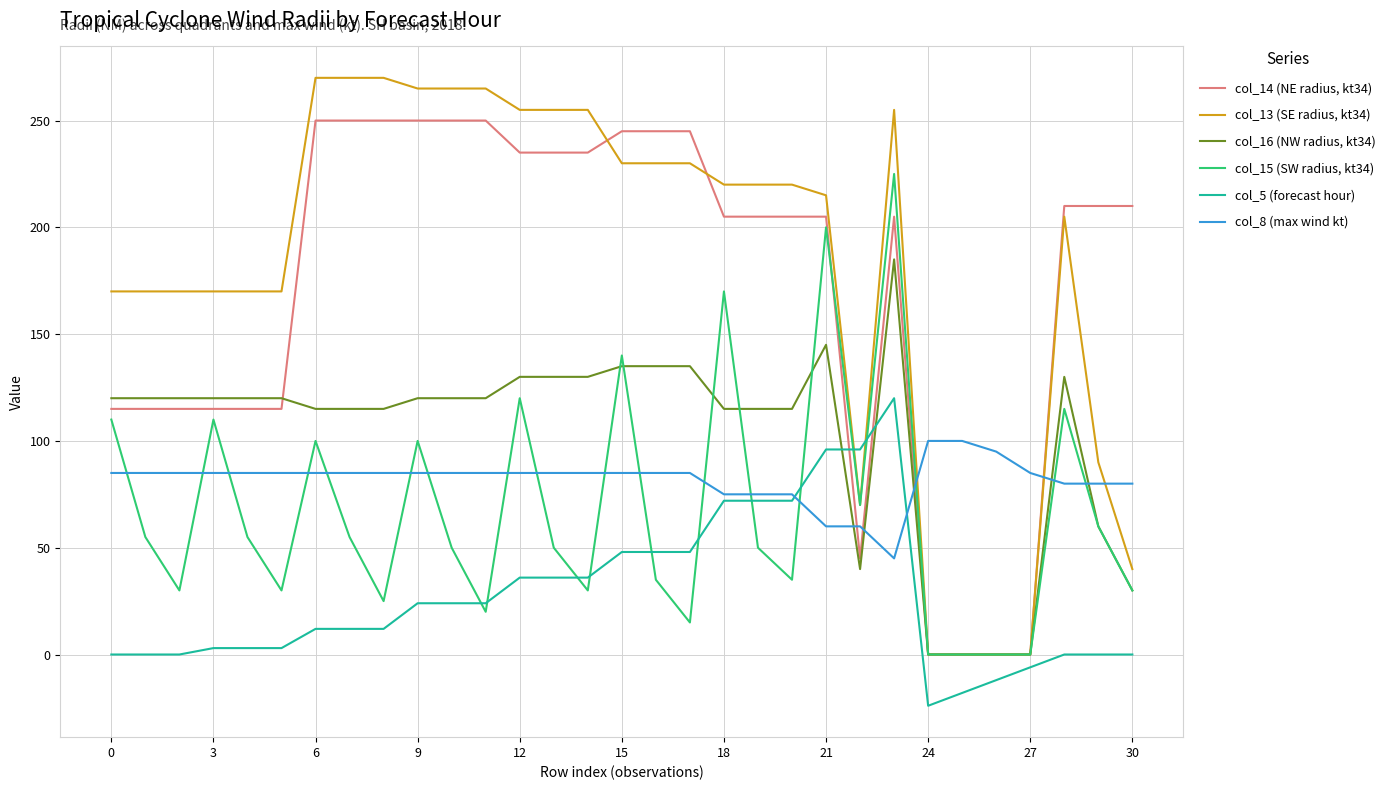

What is the greatest value displayed?

270